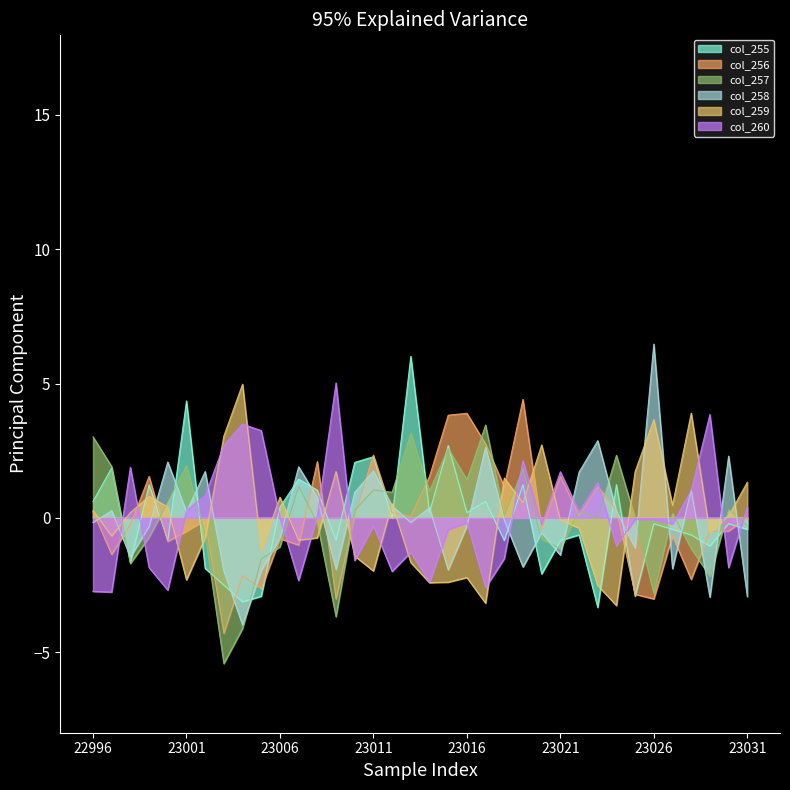

Which category has the lowest value in the col_255 series?

23023